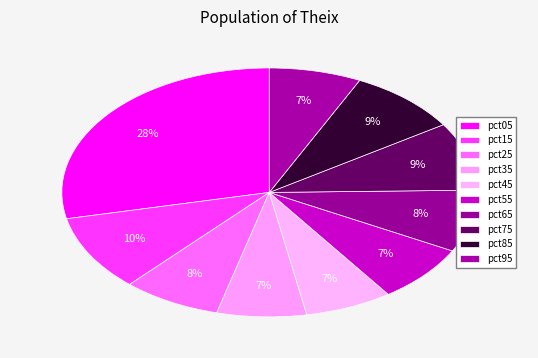

How many slices are in this pie chart?

10